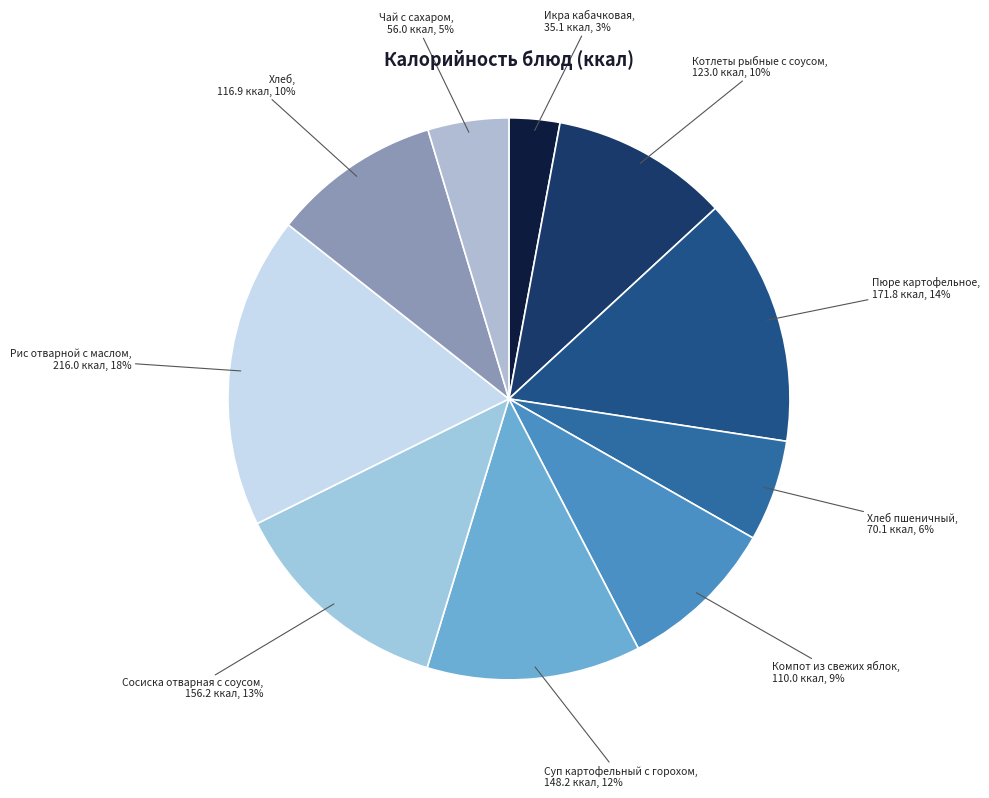

Is it true that Чай с сахаром is 5% of the pie?

True